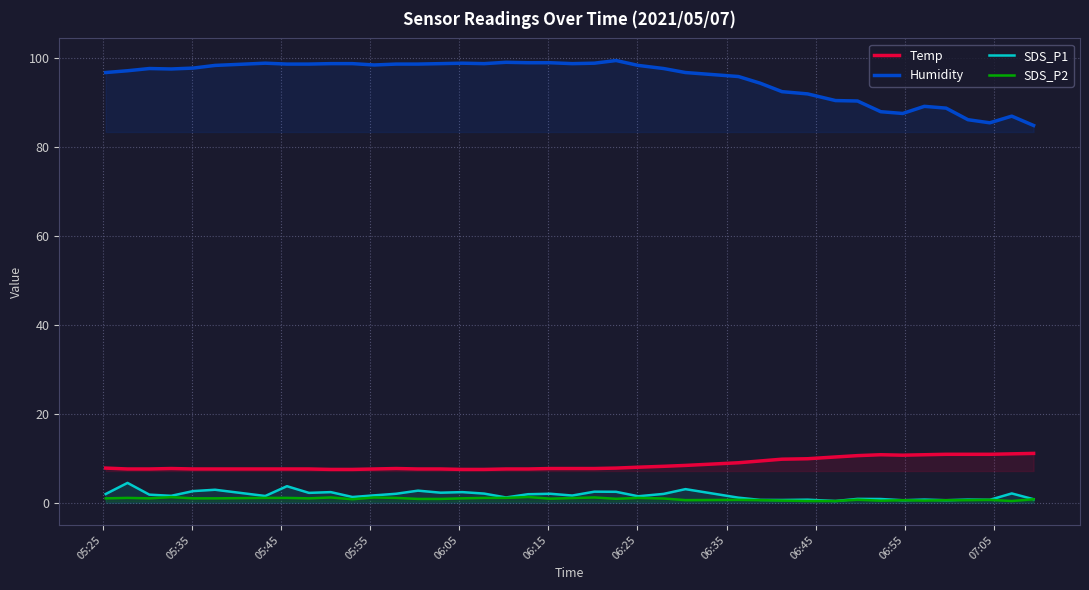

What is the difference between the maximum and minimum values in the SDS_P1 series?

4.1